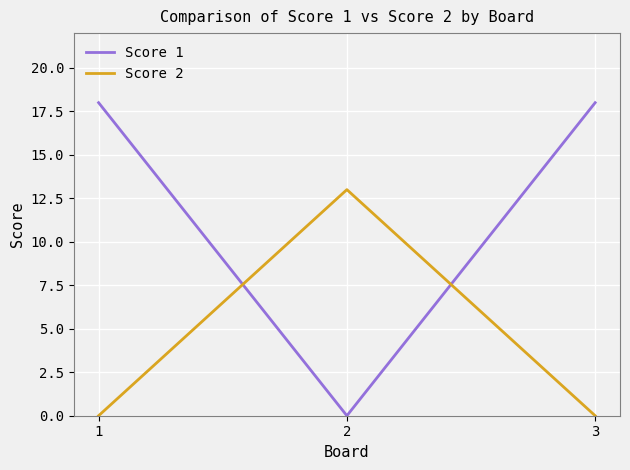

The Score 1 series shows 12 at 2. True or false?

False